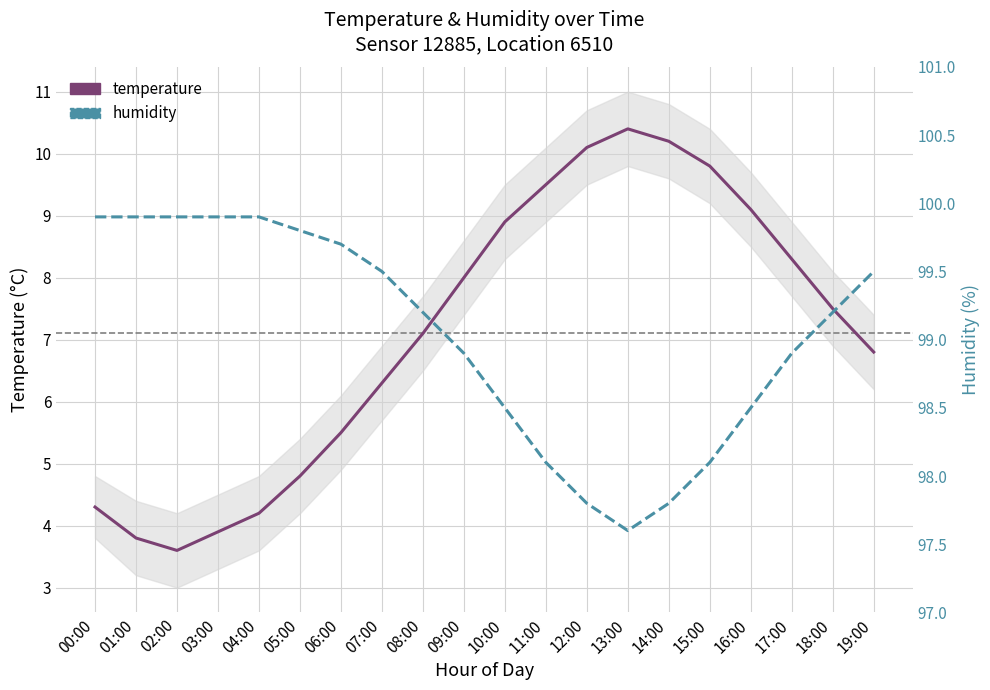

True or false: humidity and temperature cross at least once.

False